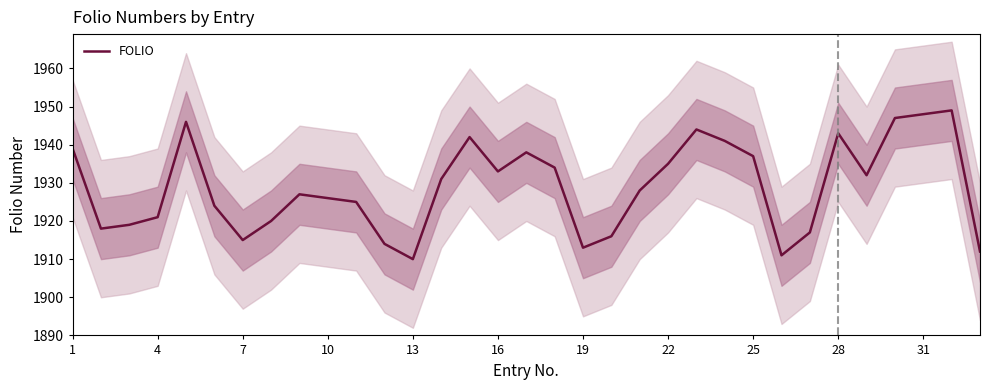

The value of FOLIO at 25 is 1937. True or false?

True